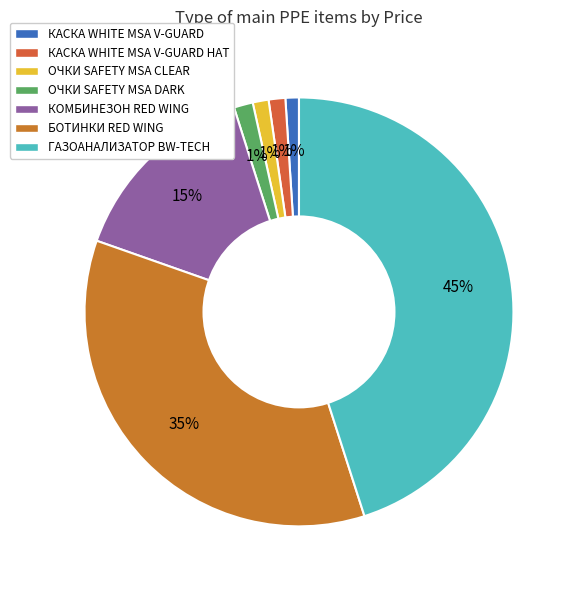

Count the number of slices in the pie.

7